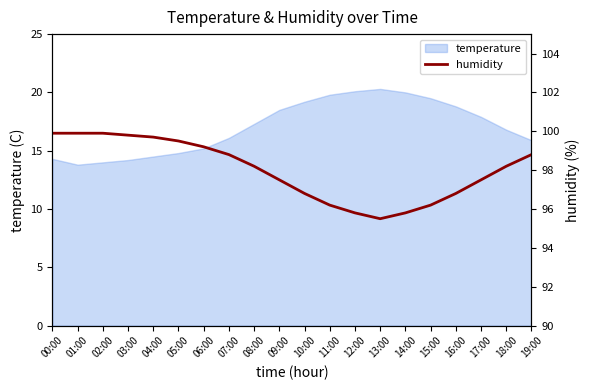

What is the greatest value displayed?

99.9